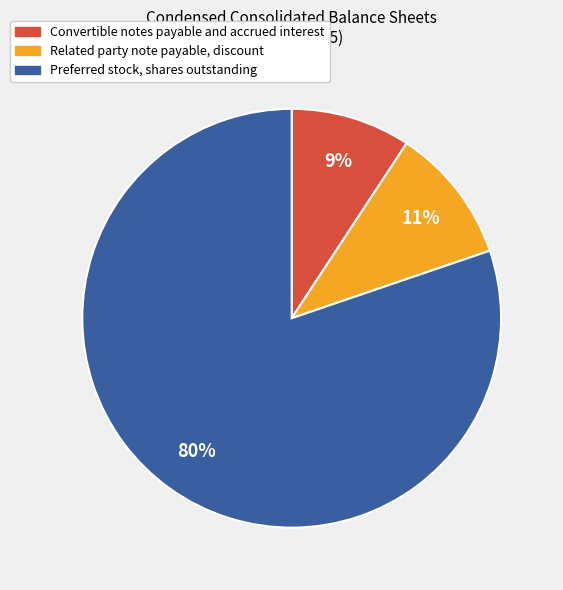

What is the largest slice in the pie chart?

Preferred stock, shares outstanding